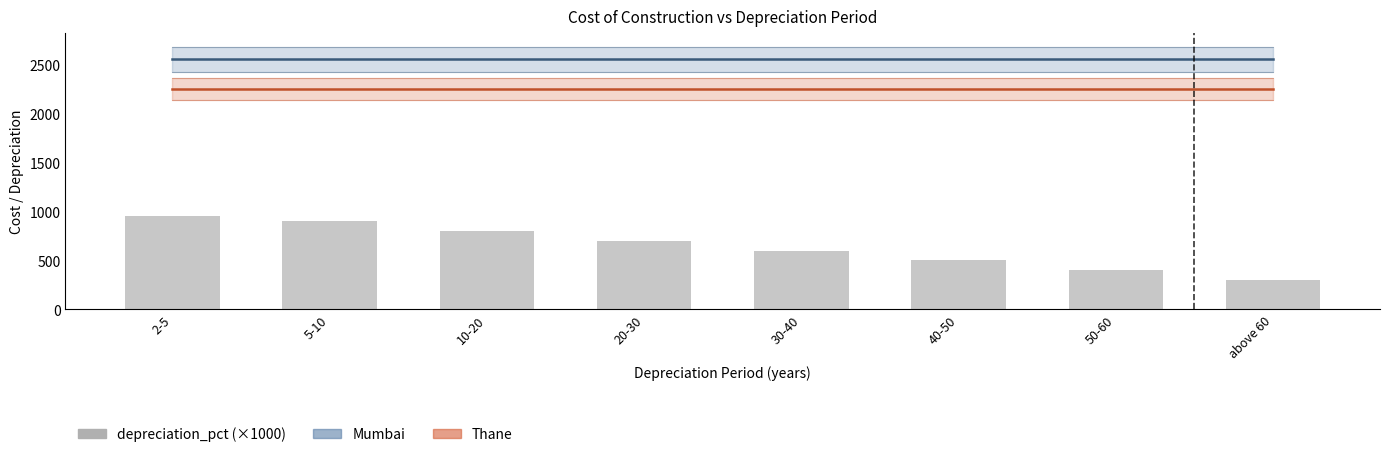

Which series has the largest range (max minus min)?

depreciation_pct (×1000)